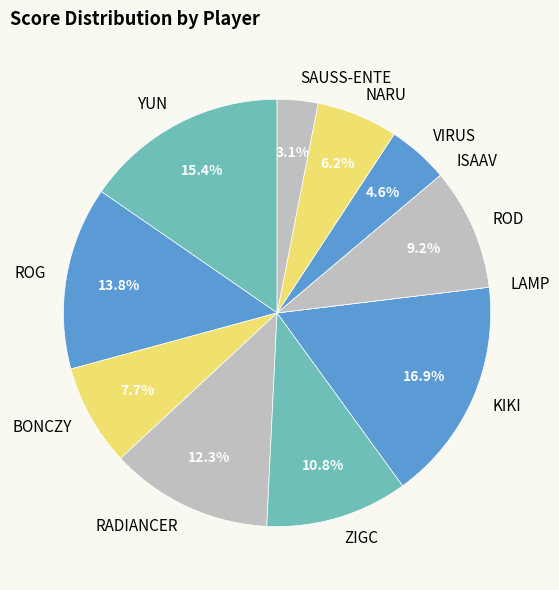

Approximately how many times larger is the value at RADIANCER compared to ROD?

1.3